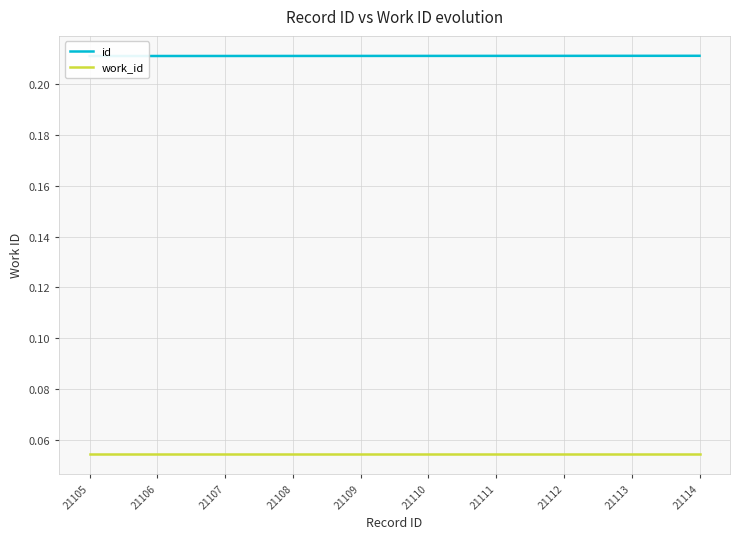

At how many categories does at least one series exceed 0?

10